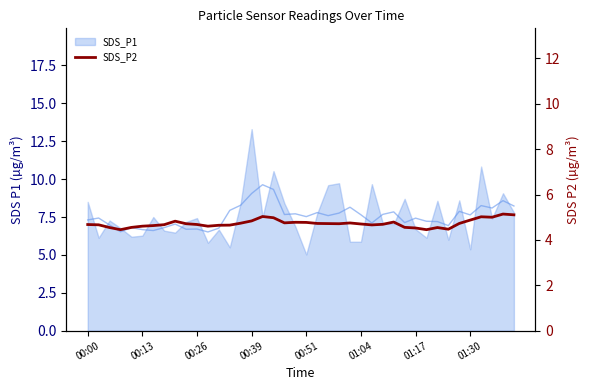

Is it true that the value at 38 is 5.1?

True